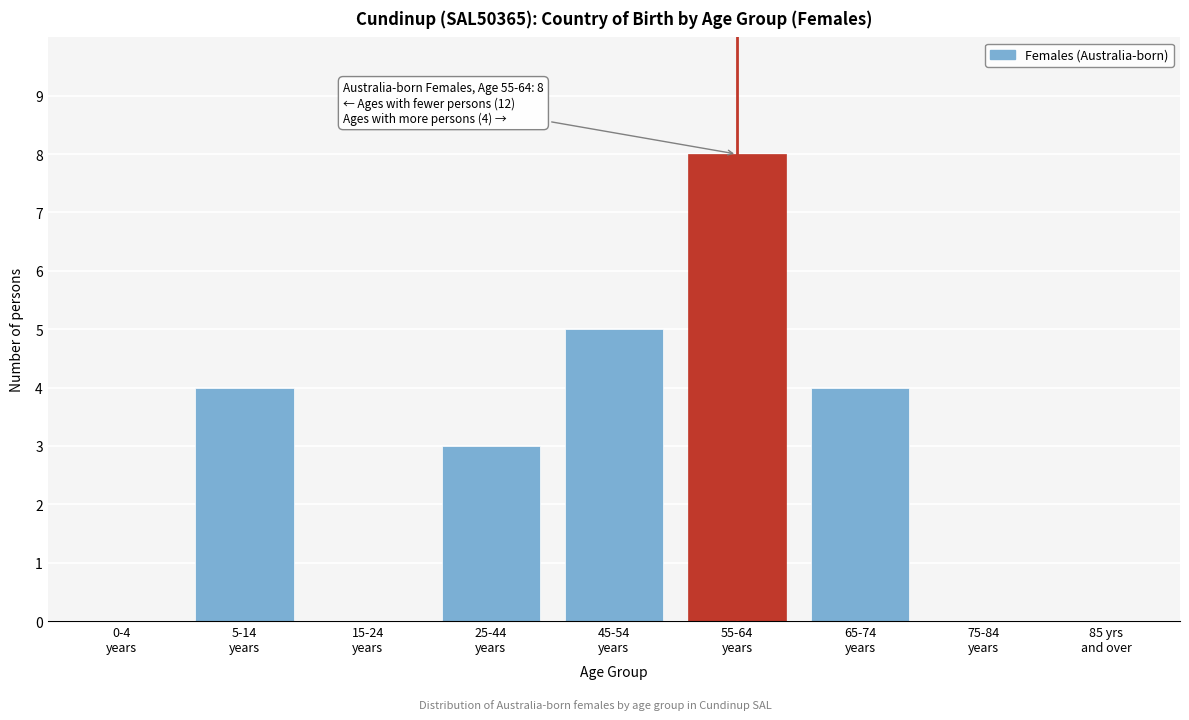

What is the maximum value shown in the chart?

8